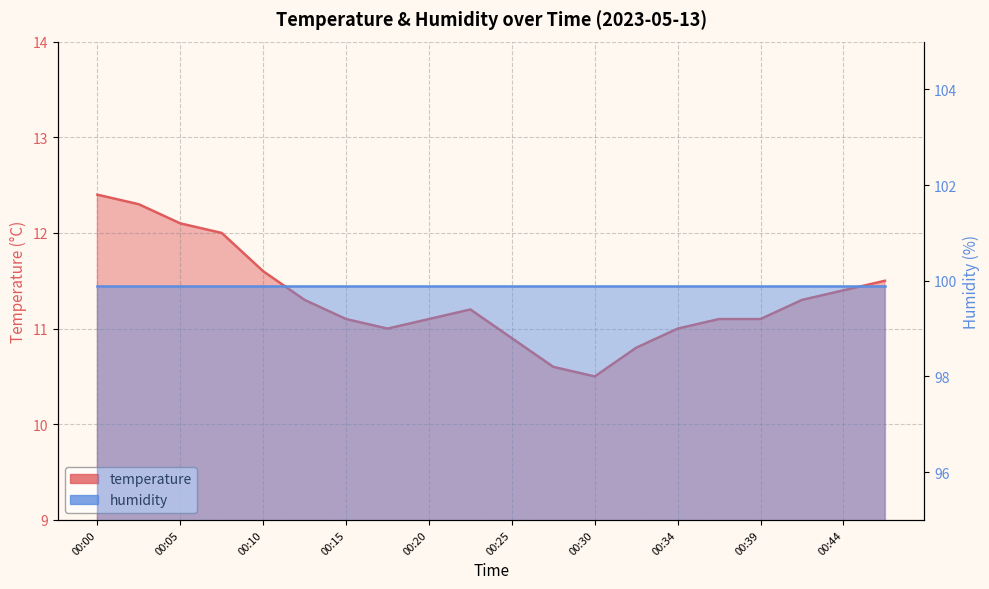

List the labels in order of value, smallest first.

00:30, 00:27, 00:32, 00:25, 00:17, 00:34, 00:15, 00:20, 00:37, 00:39, 00:22, 00:13, 00:42, 00:44, 00:47, 00:10, 00:08, 00:05, 00:03, 00:00